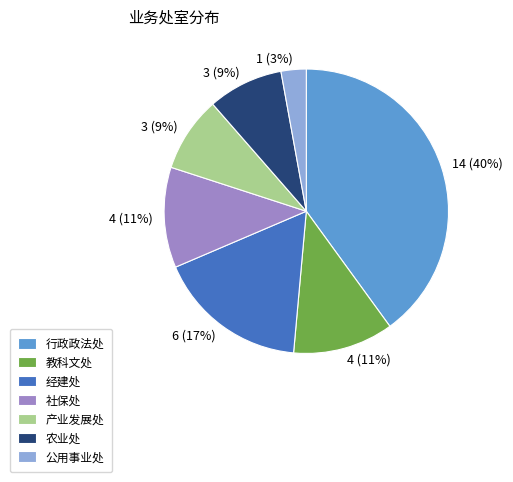

Do 社保处 and 产业发展处 together represent more than half of the pie?

No